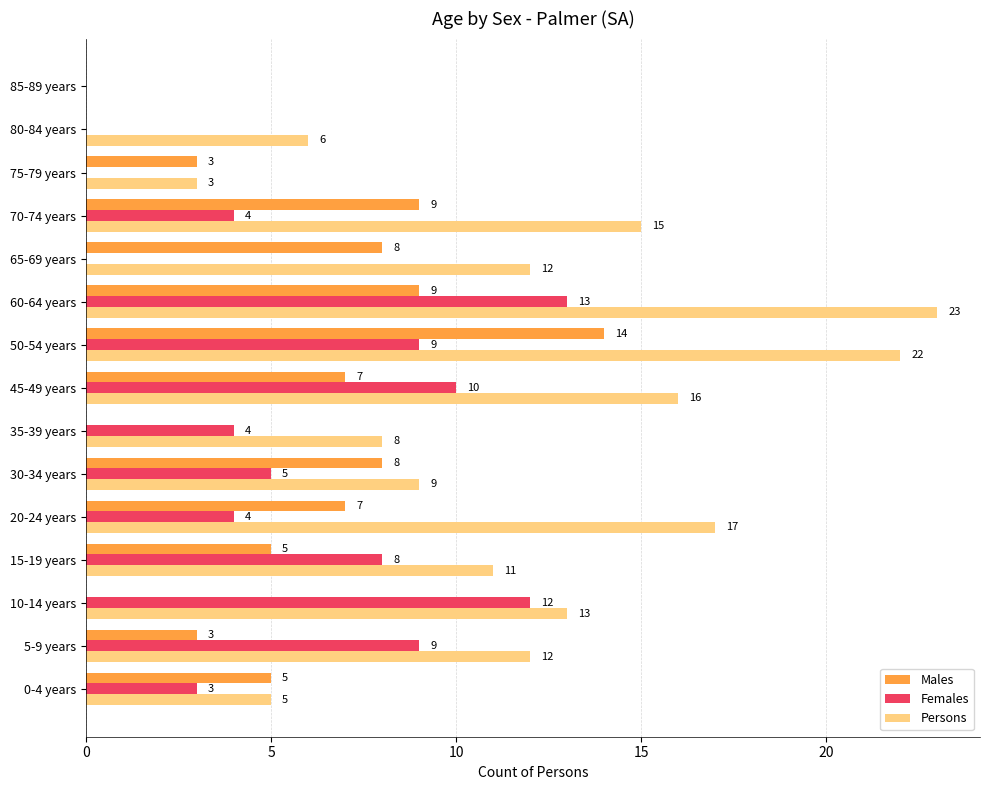

What is the maximum value shown in the chart?

23